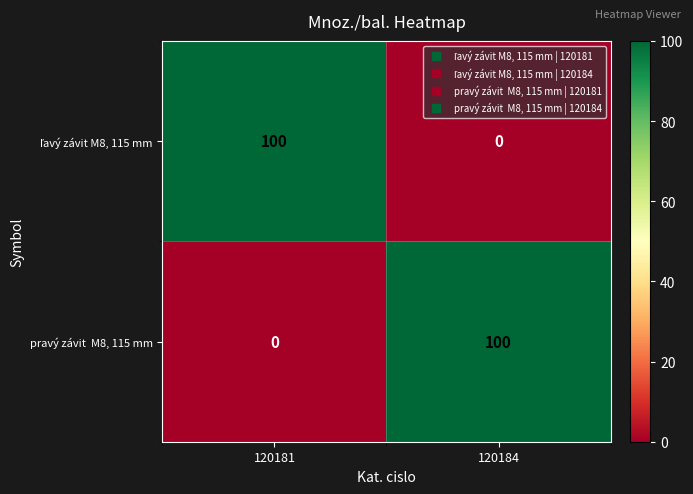

What is the difference between the highest and lowest values at 120184?

100